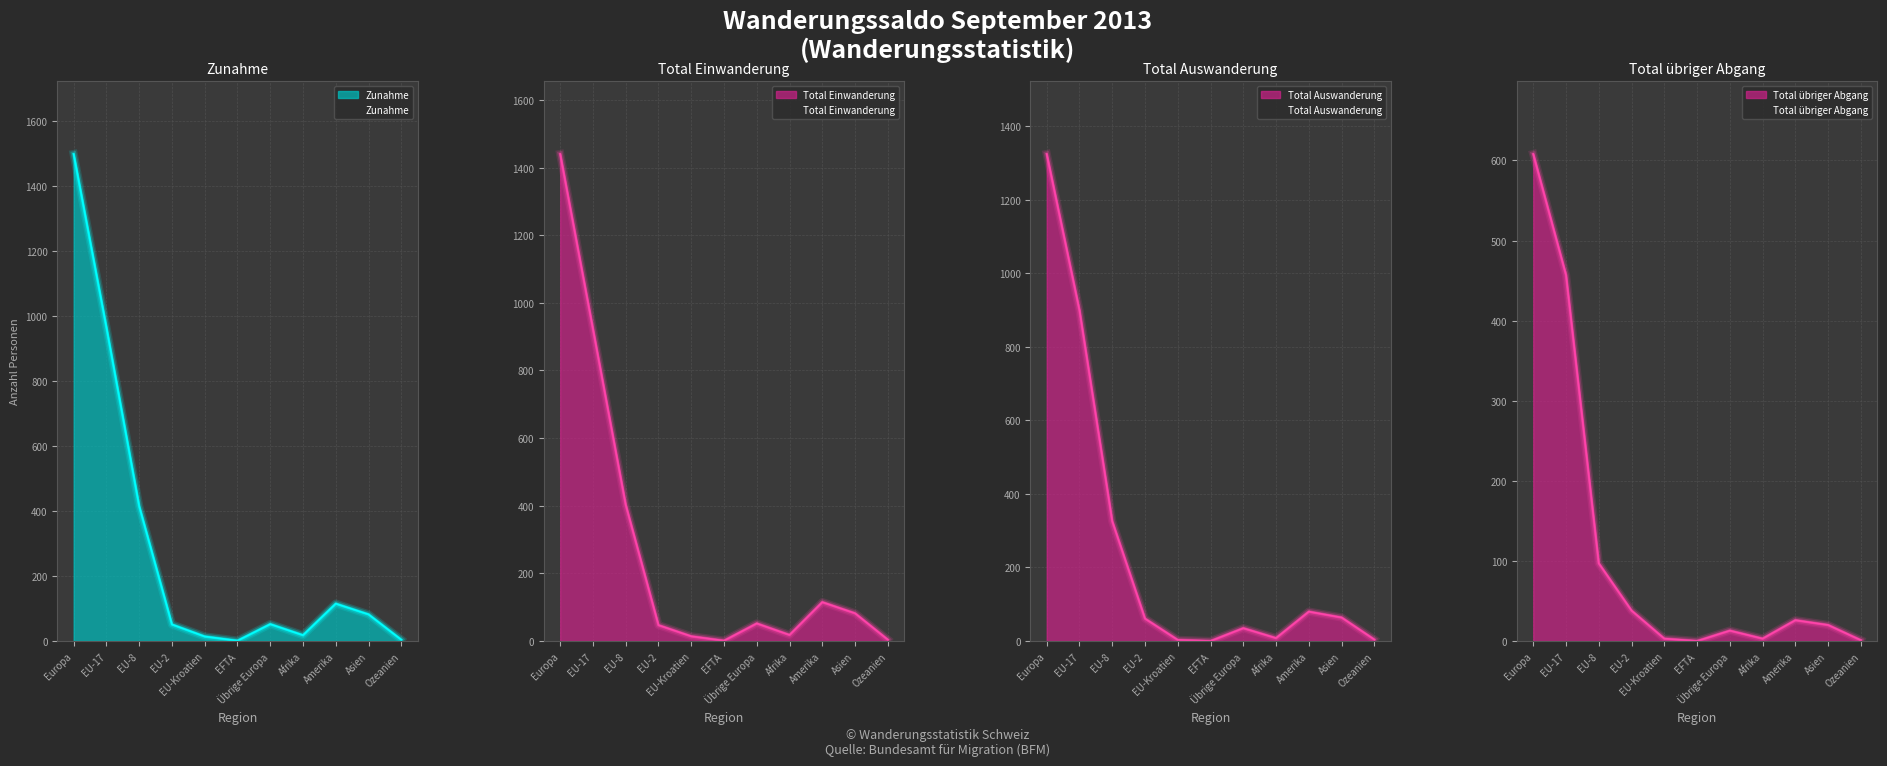

What is the average value of the Total übriger Abgang series?

115